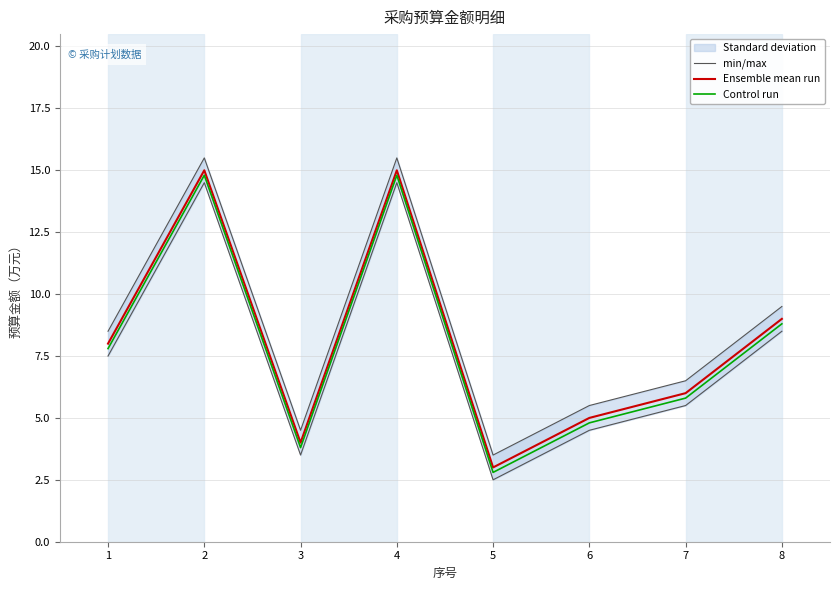

What is the value of the Control run point at the 2nd from the left?

14.8